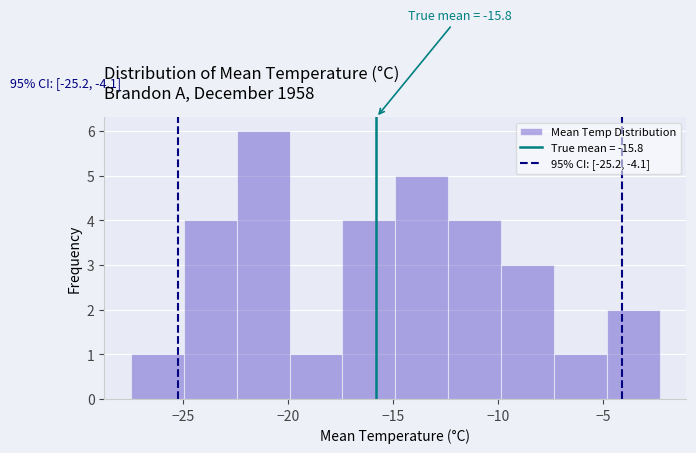

Which range on the x-axis has the tallest bar?

-22.5 to -20.0